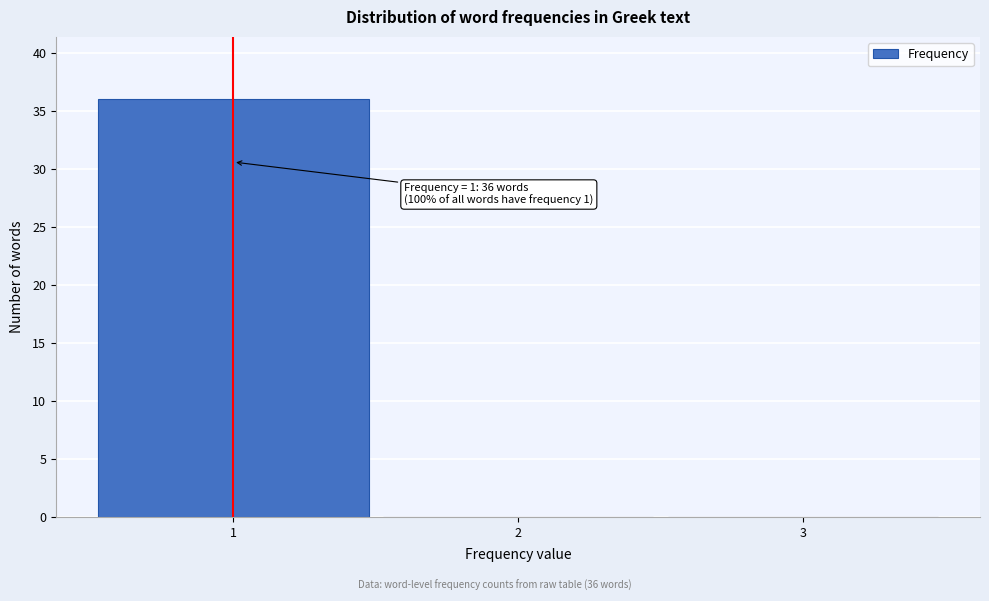

Which range on the x-axis has the tallest bar?

0.5 to 1.5